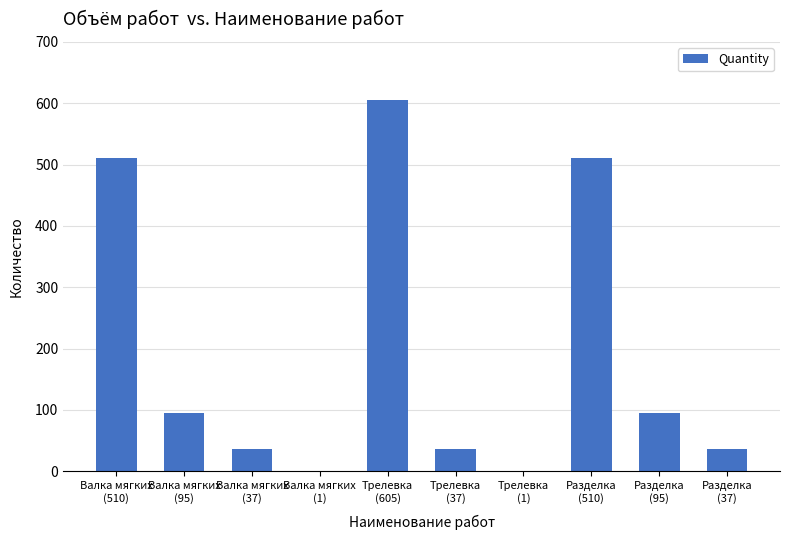

Are the bars horizontal?

No